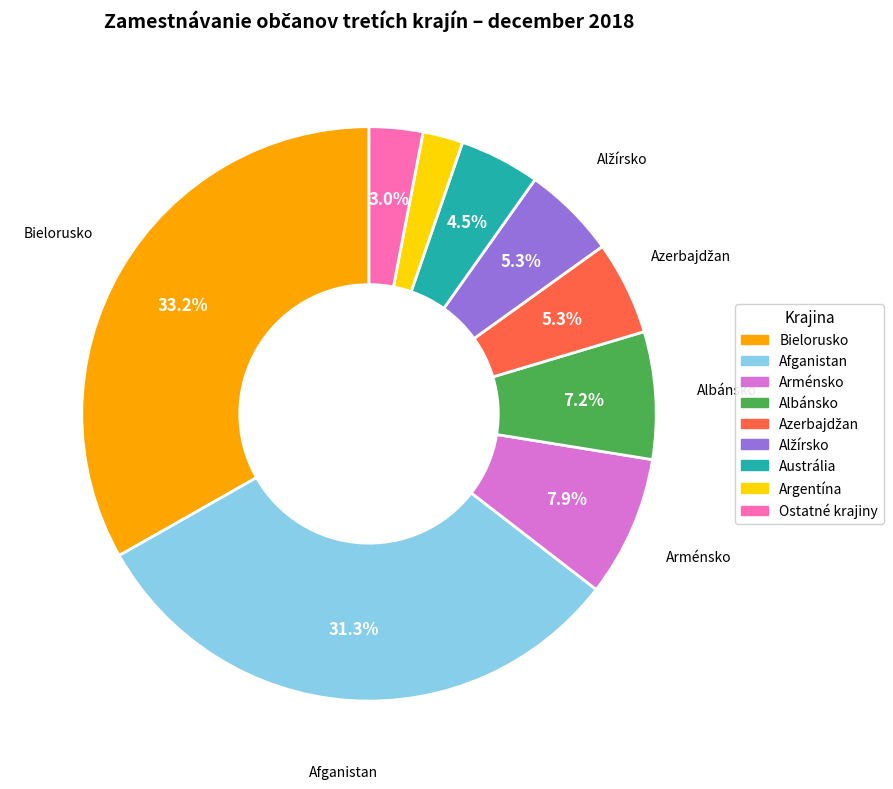

How many segments does this pie chart have?

9